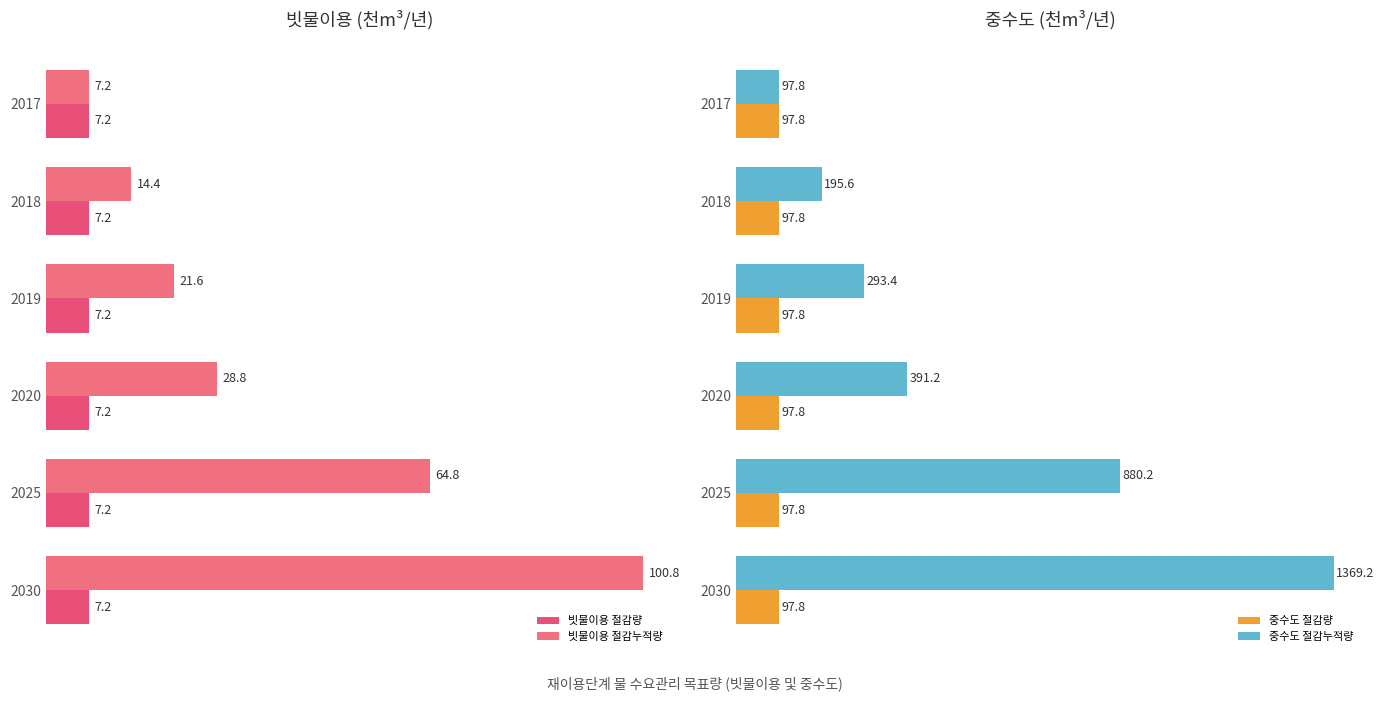

Is the value of 중수도 절감량 at 2017 greater than the value of 중수도 절감누적량 at 2018?

No